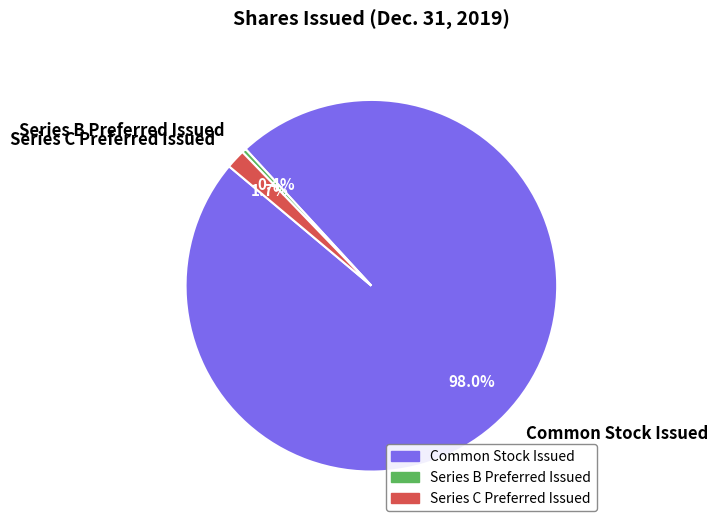

What percentage is the Series C Preferred Issued slice, to the nearest percent?

2%